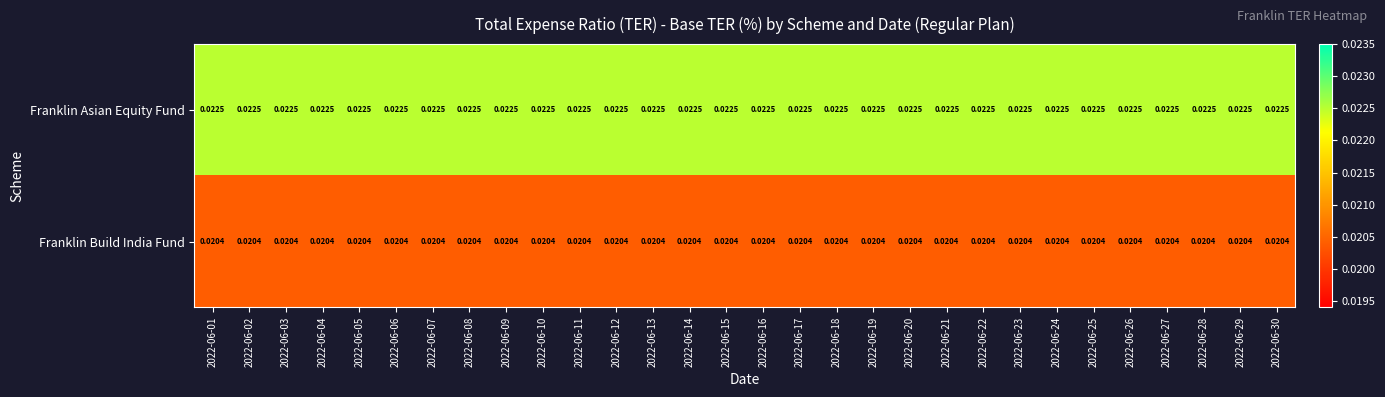

Which series has the largest total across all categories?

Franklin Asian Equity Fund